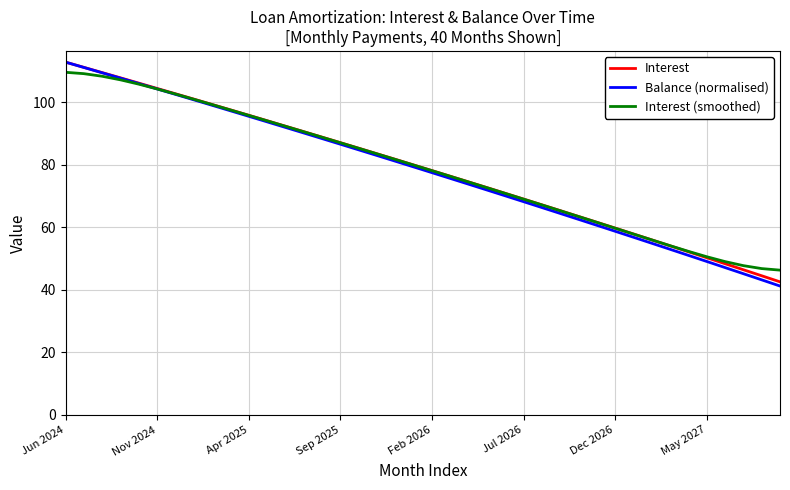

What is the sum of all Balance (normalised) values?

3118.6